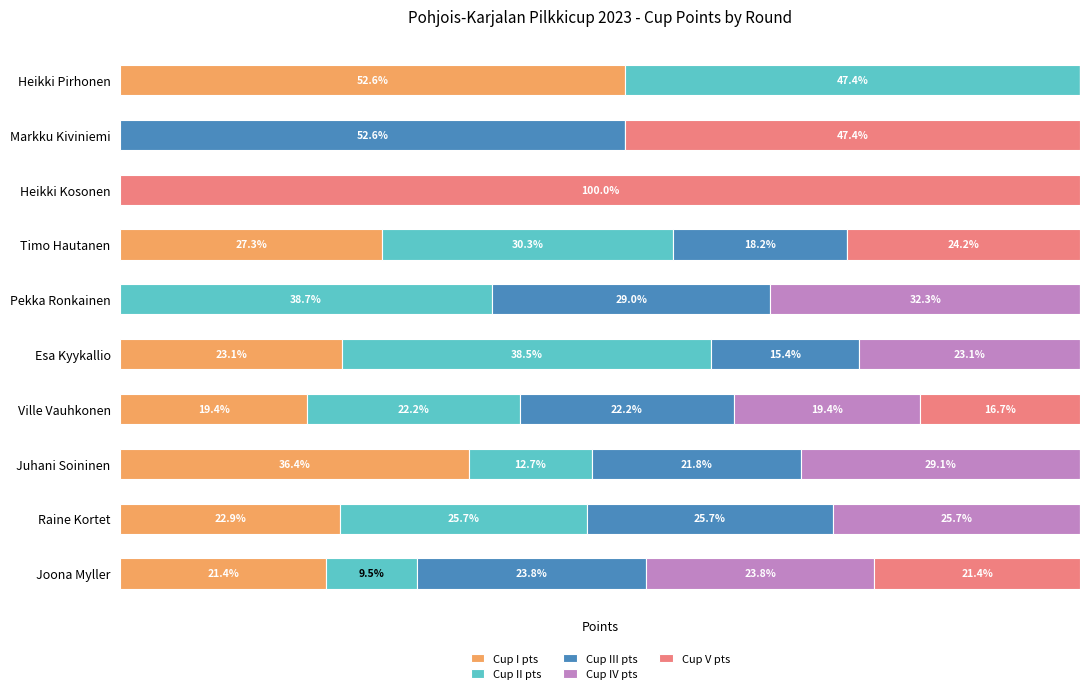

Which category has the highest value in the Cup I pts series?

Heikki Pirhonen